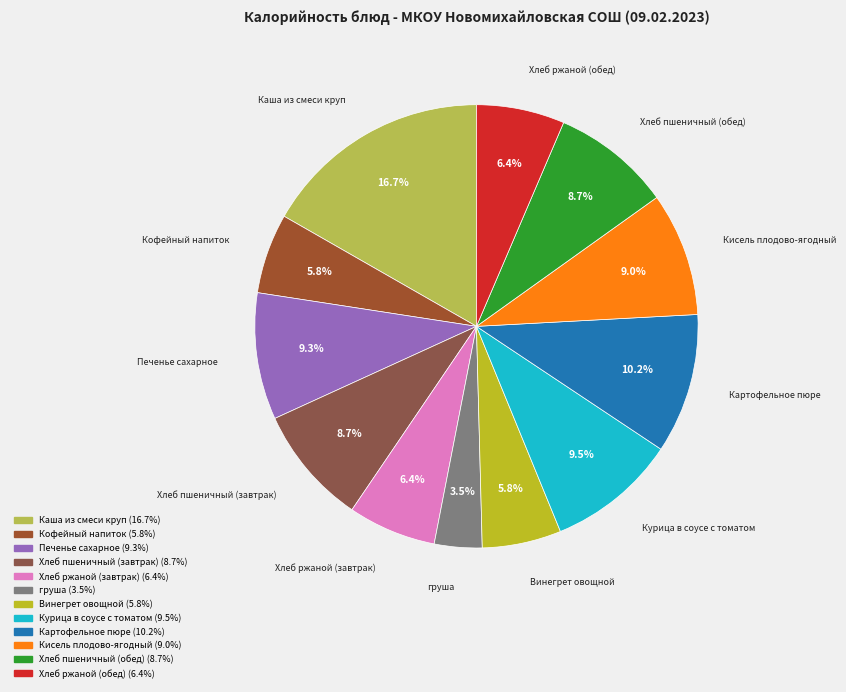

Is there a majority slice in this chart?

No